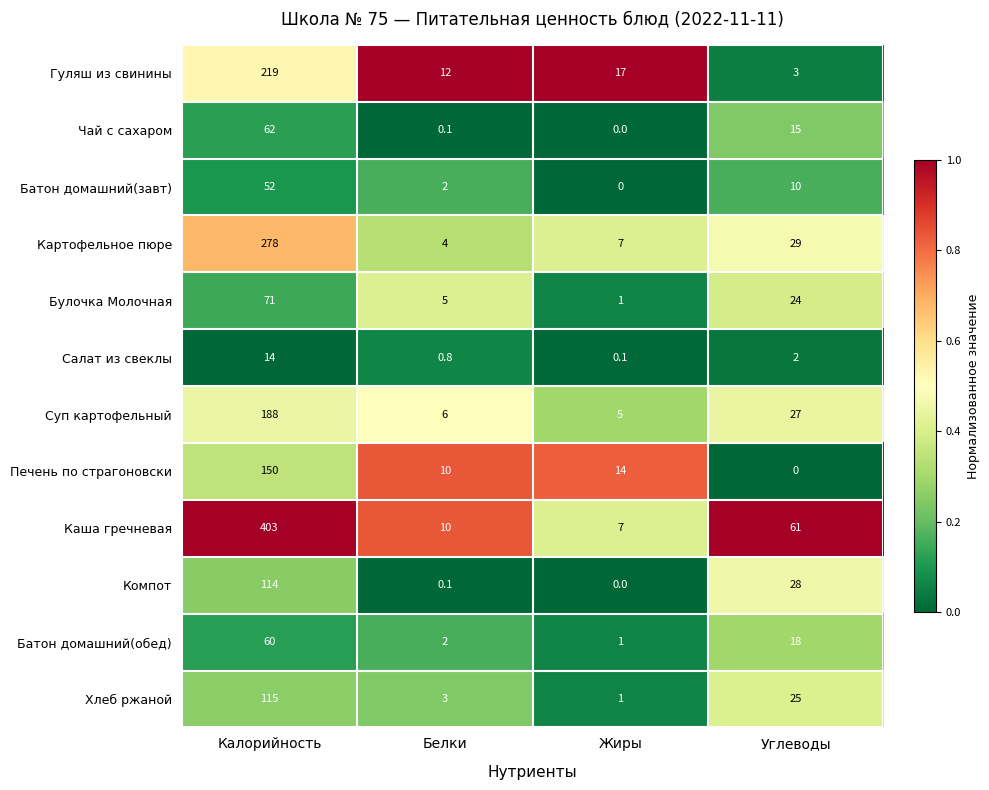

What is the total value across all series at Углеводы?

242.0